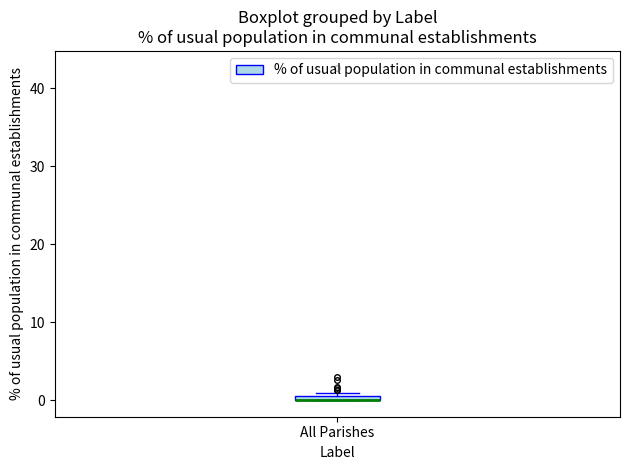

Where is the upper edge of the box for All Parishes on the y-axis? The values are not printed on the chart, so give them approximately, as read against the axis.

1